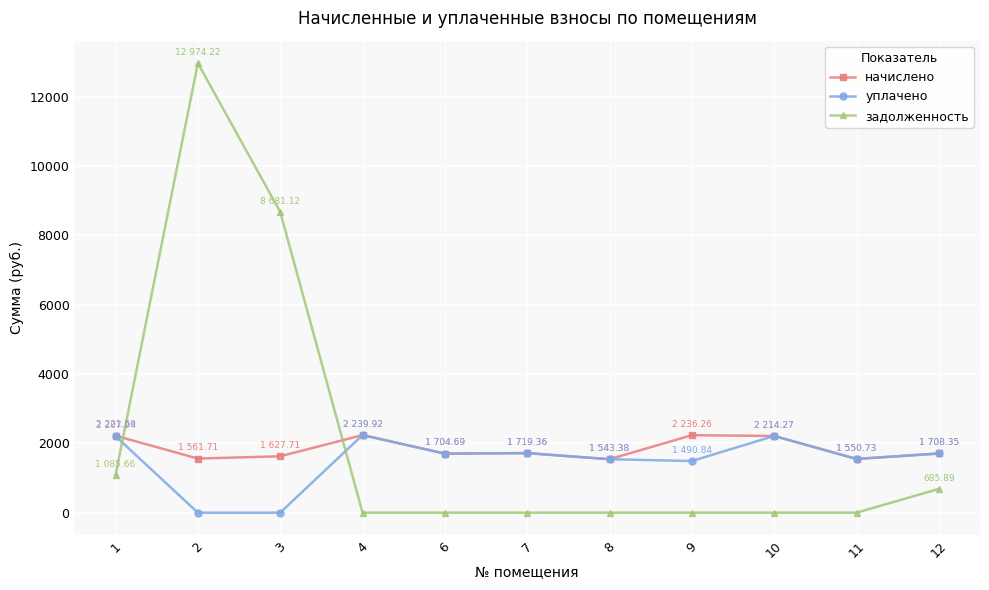

What value does the задолженность series have at 3?

8681.1